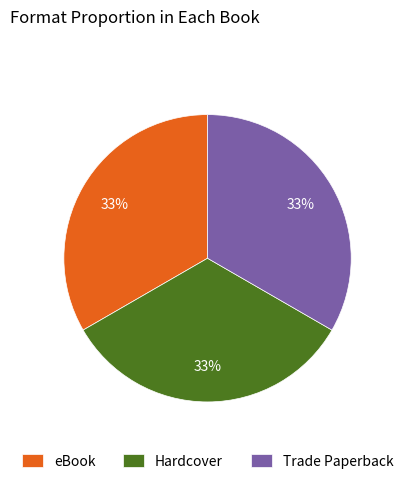

What is the ratio of the value at Hardcover to the value at Trade Paperback?

1.0